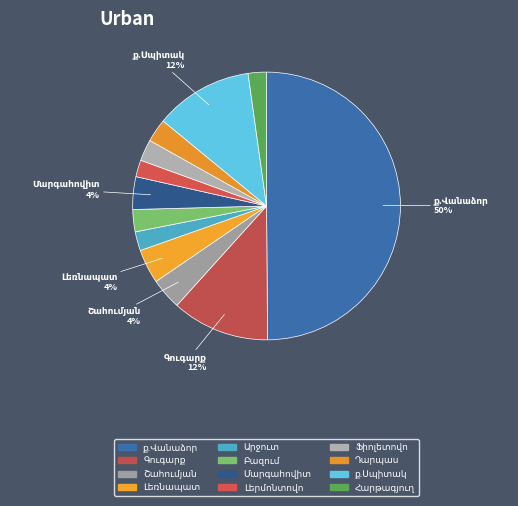

How many segments does this pie chart have?

12